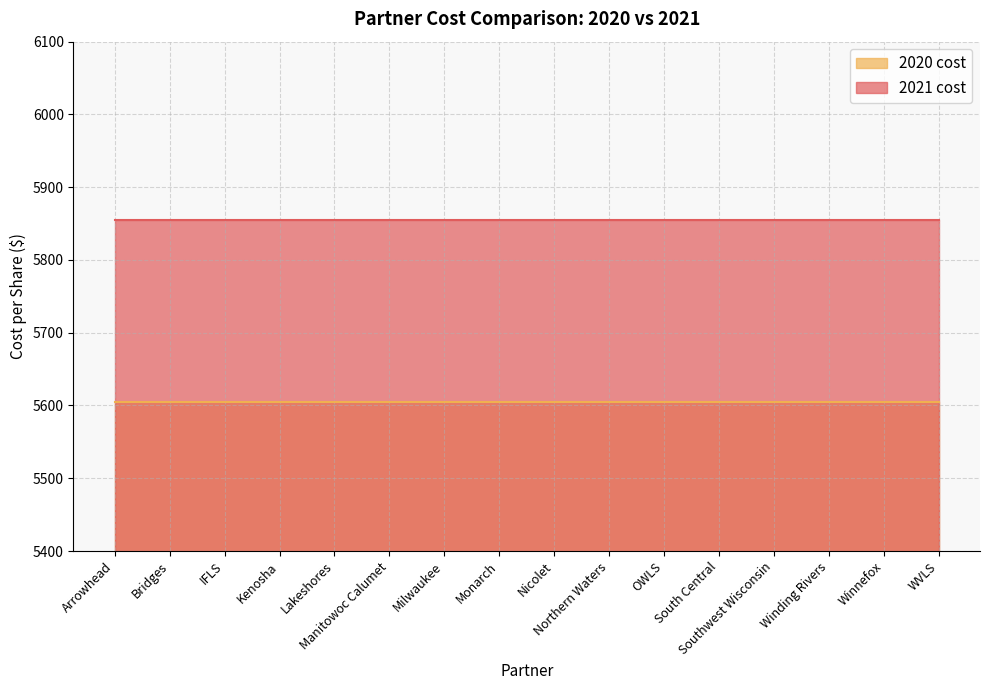

The 2021 cost series shows 5854.7 at IFLS. True or false?

True